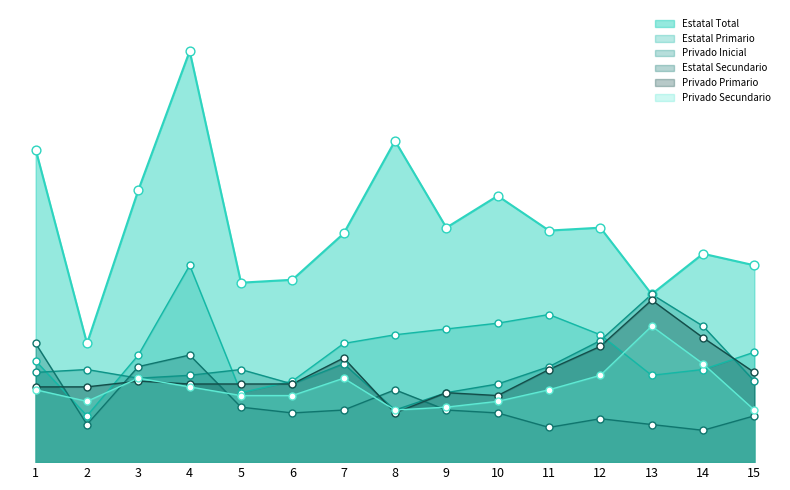

At which category is the sum across all series the highest?

4